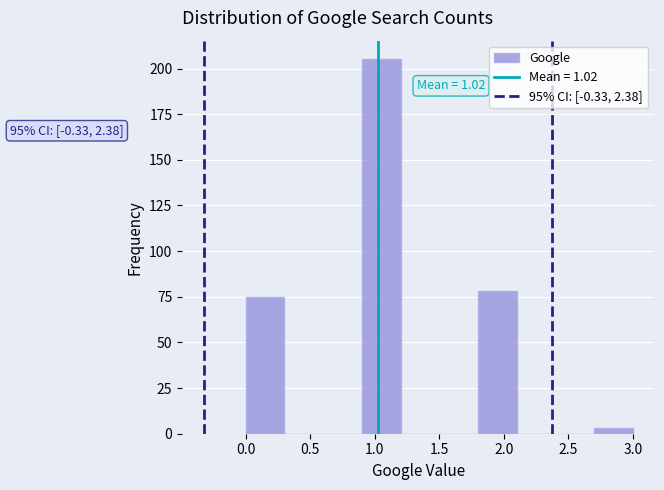

Which range on the x-axis has the tallest bar?

0.9 to 1.2